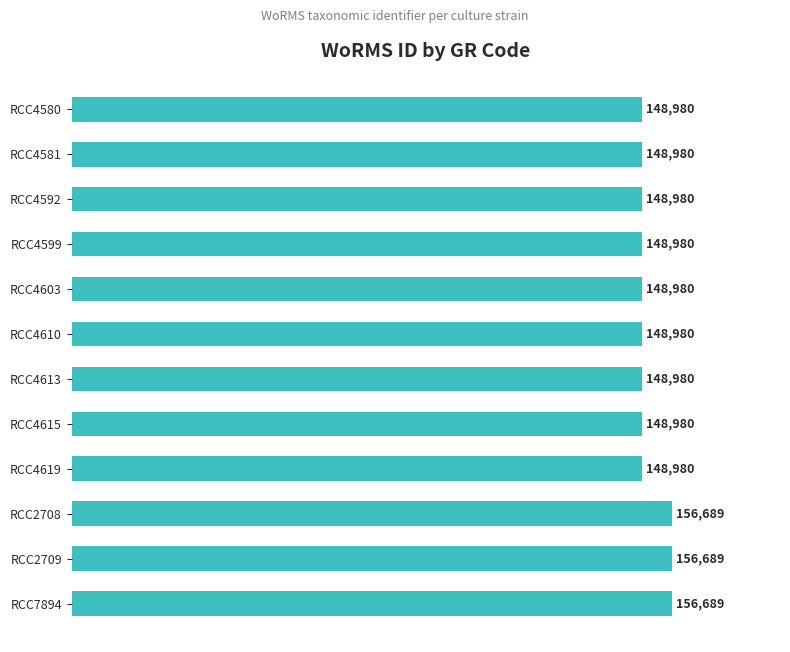

What is the ratio of the value at RCC2708 to the value at RCC4603?

1.1